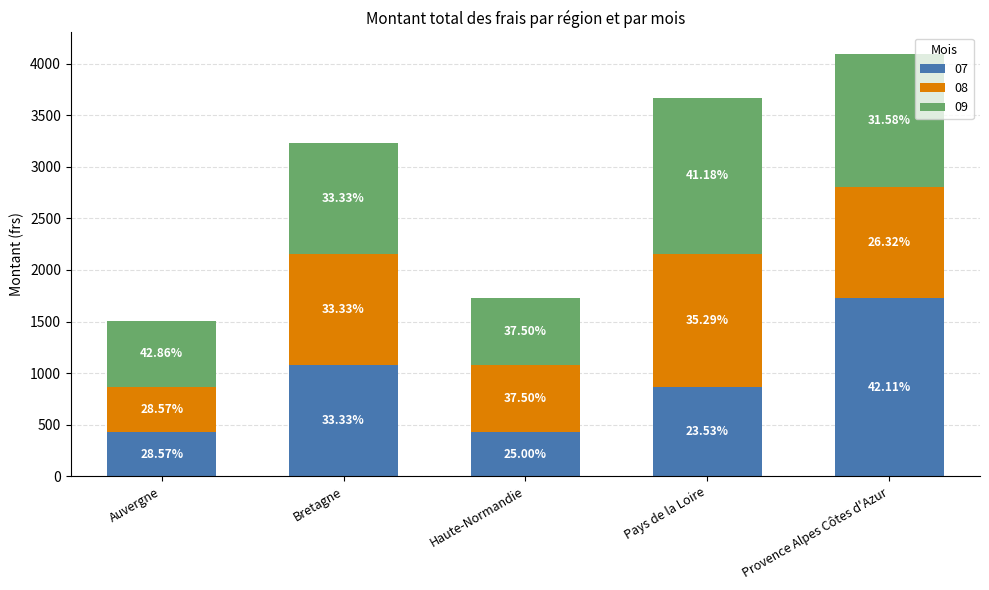

True or false: 09 has a value of 1293.7 at Provence Alpes Côtes d'Azur.

True